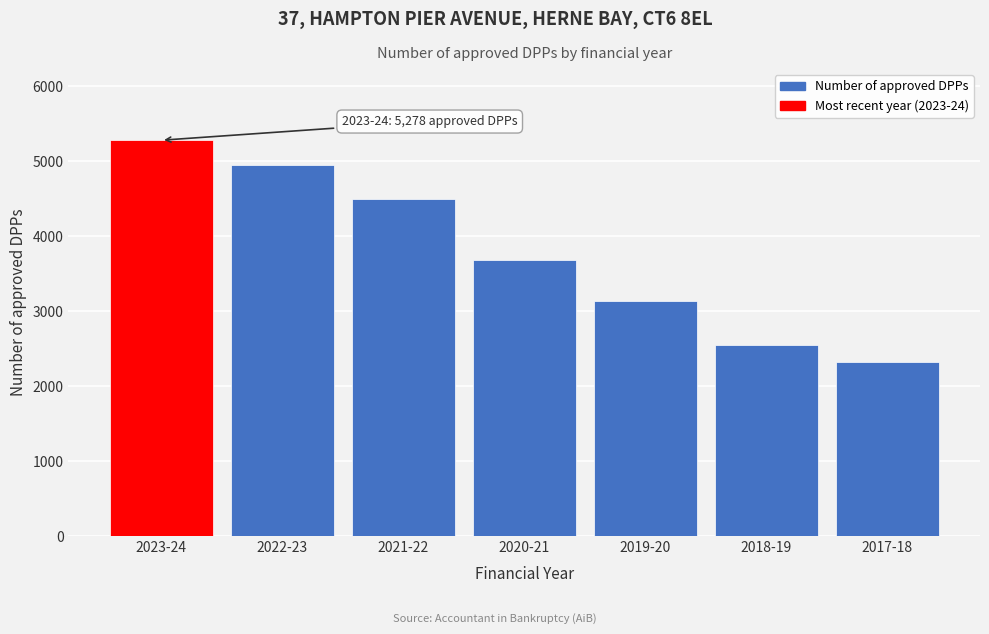

Reading left to right, list all the values displayed in this chart.

5278	4947	4489	3677	3130	2544	2318